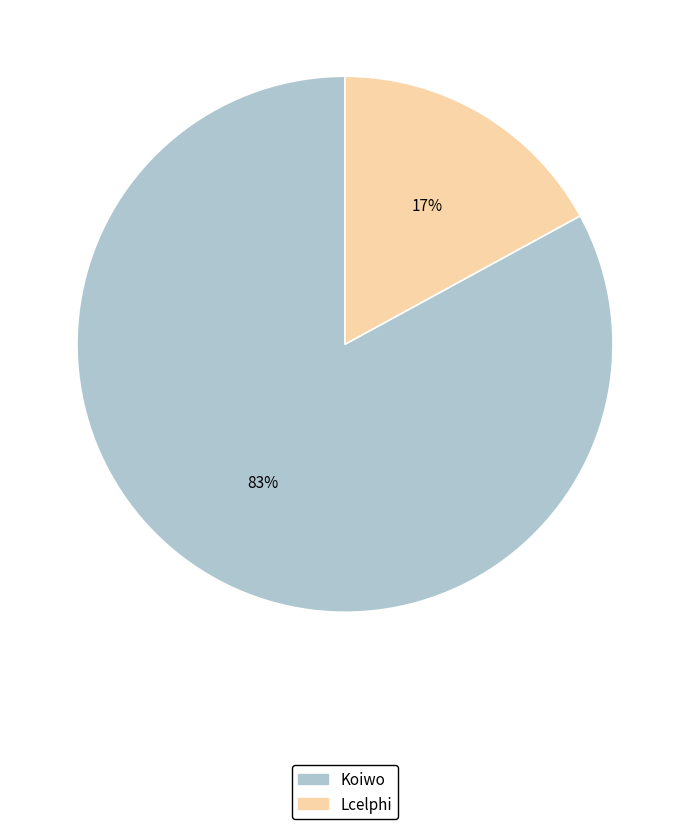

Is it true that Koiwo is 70% of the pie?

False